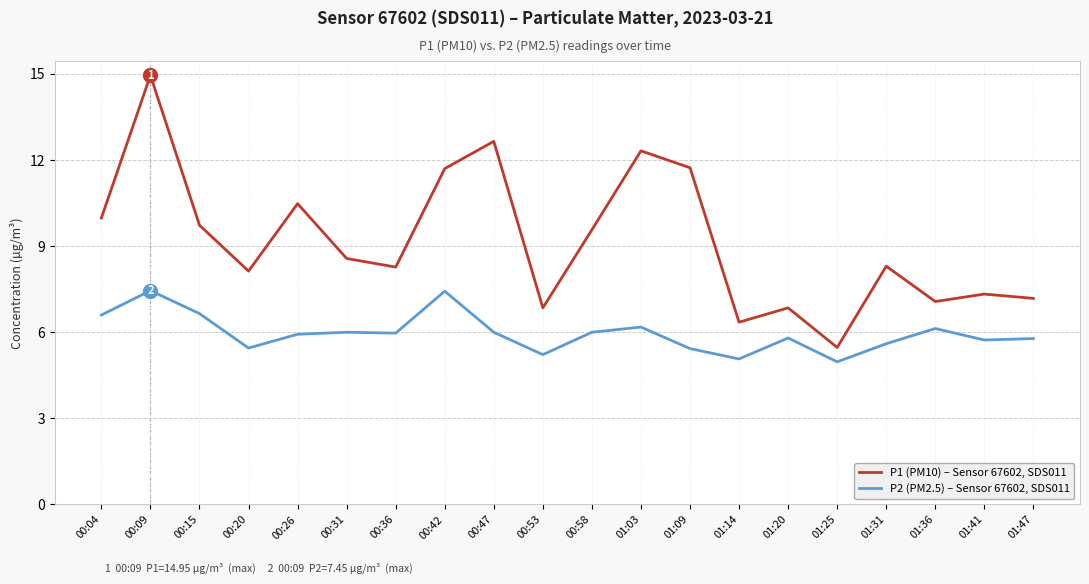

True or false: P1 (PM10) – Sensor 67602, SDS011 and P2 (PM2.5) – Sensor 67602, SDS011 cross at least once.

False